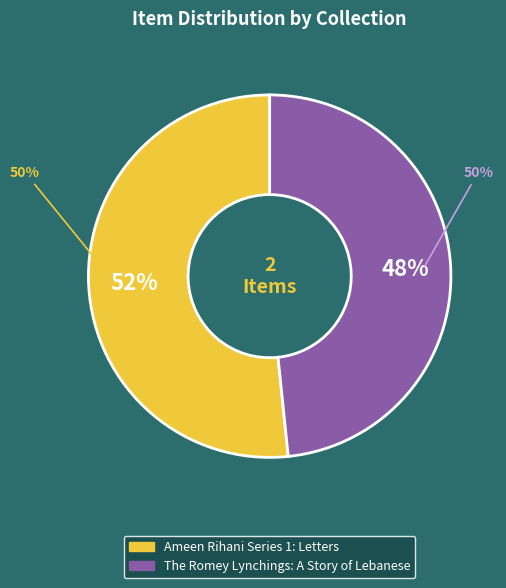

True or false: Ameen Rihani Series 1: Letters accounts for 52% of the total.

True